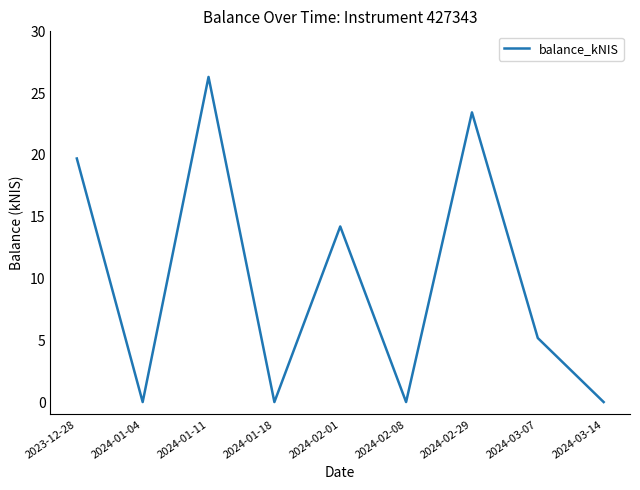

At which category does the chart reach its peak across all series?

2024-01-11